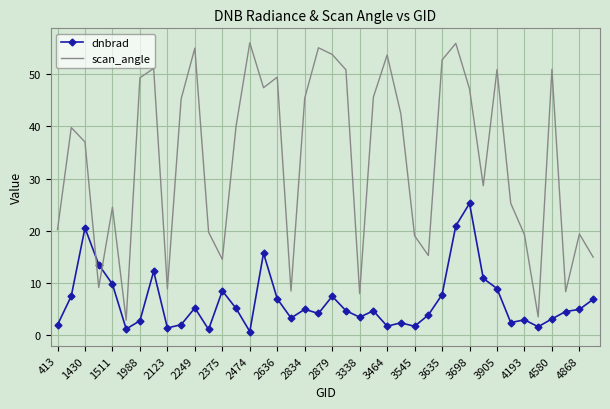

True or false: scan_angle and dnbrad cross at least once.

True